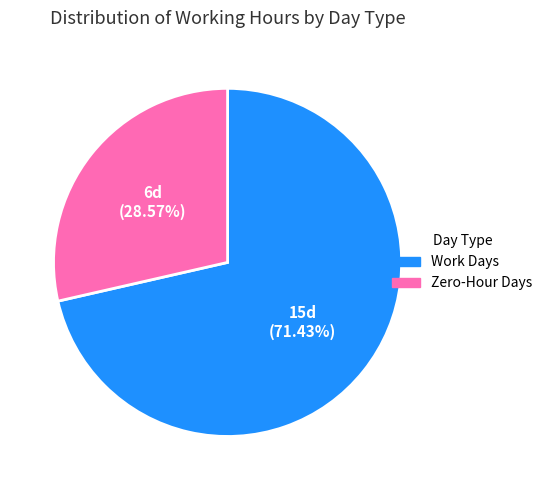

Combined, do Work Days and Zero-Hour Days account for over 50%?

Yes